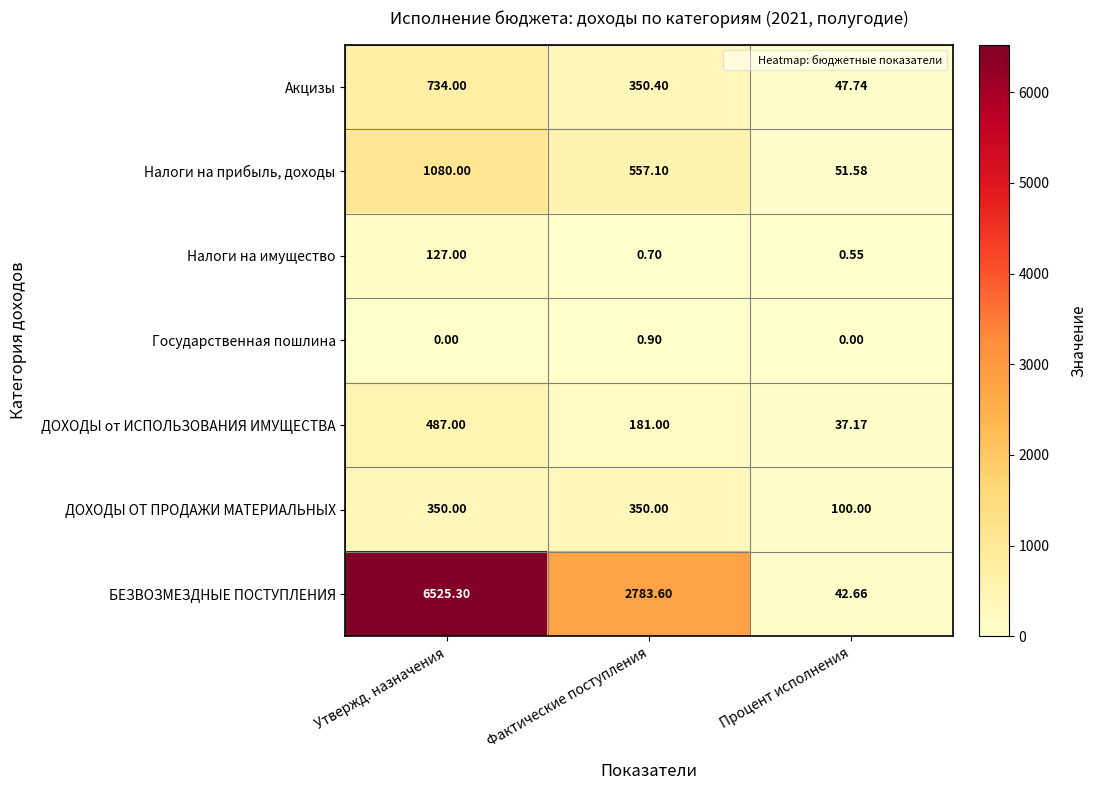

What is the total value across all series at Процент исполнения?

279.7